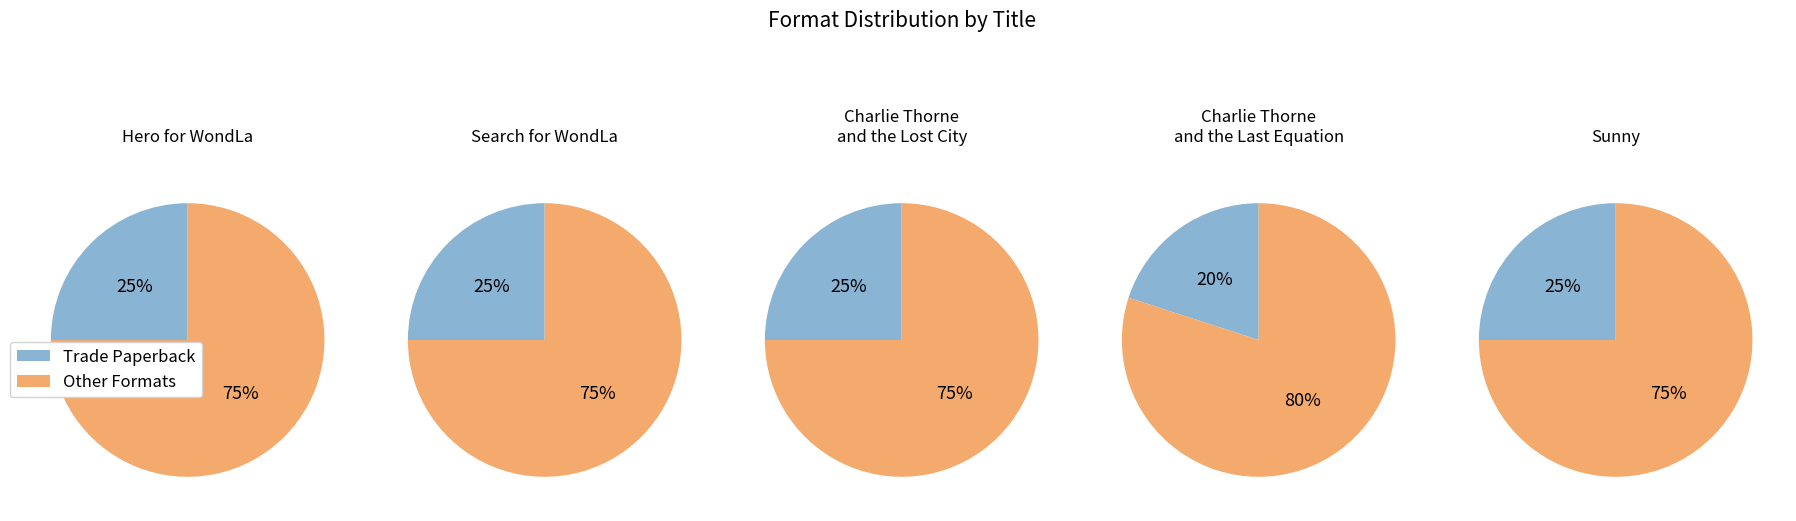

To the nearest percent, what is the difference between the largest and smallest slice percentages?

5%